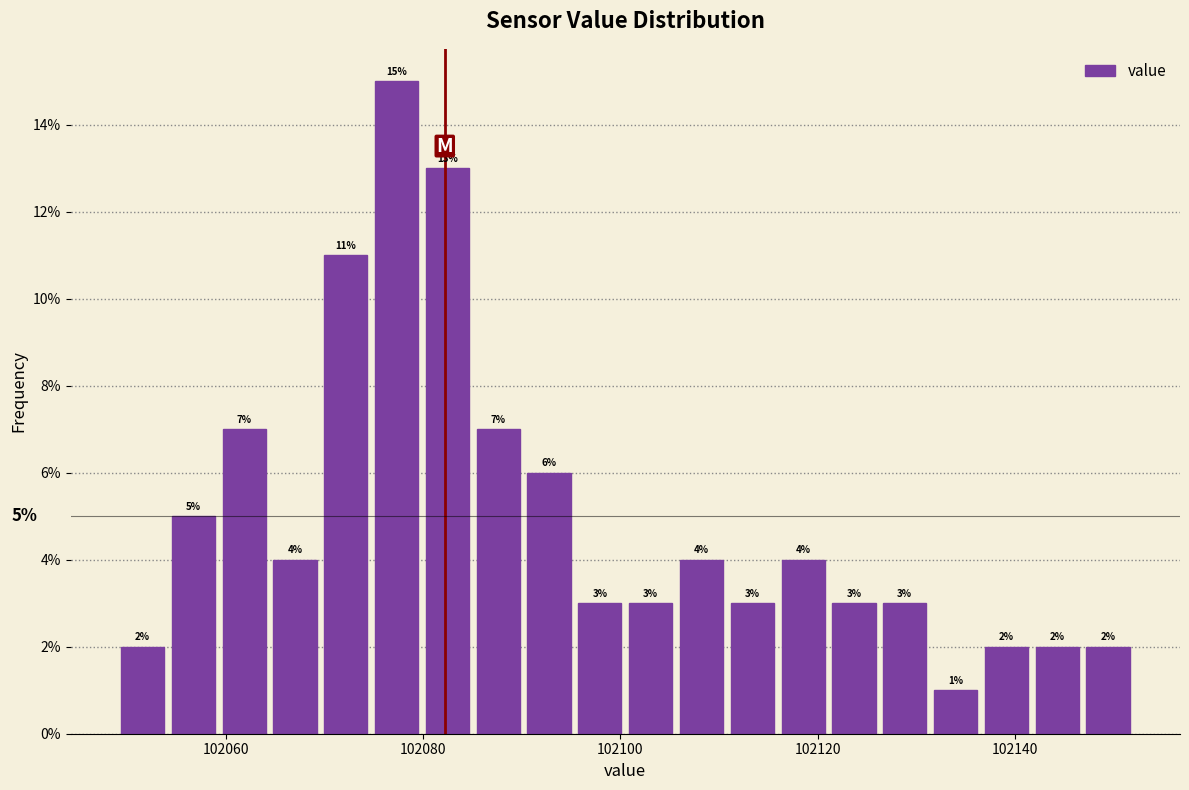

Around what value on the x-axis is the tallest bar? Give the approximate position of its centre, as read against the axis.

102078